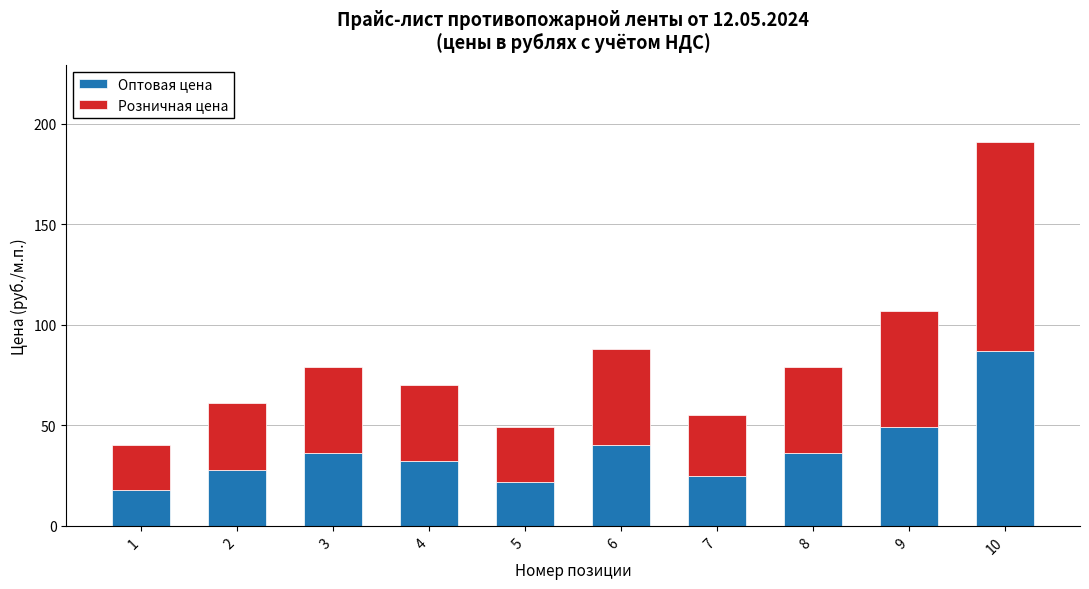

Does the chart contain any negative values?

No